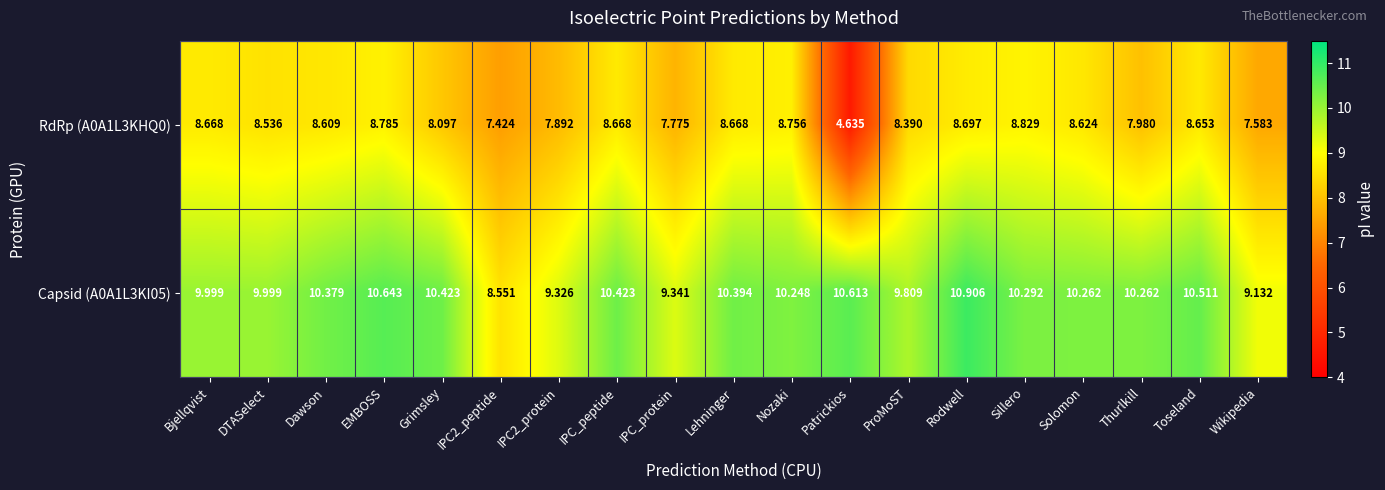

Which category has the lowest value across all series?

Patrickios